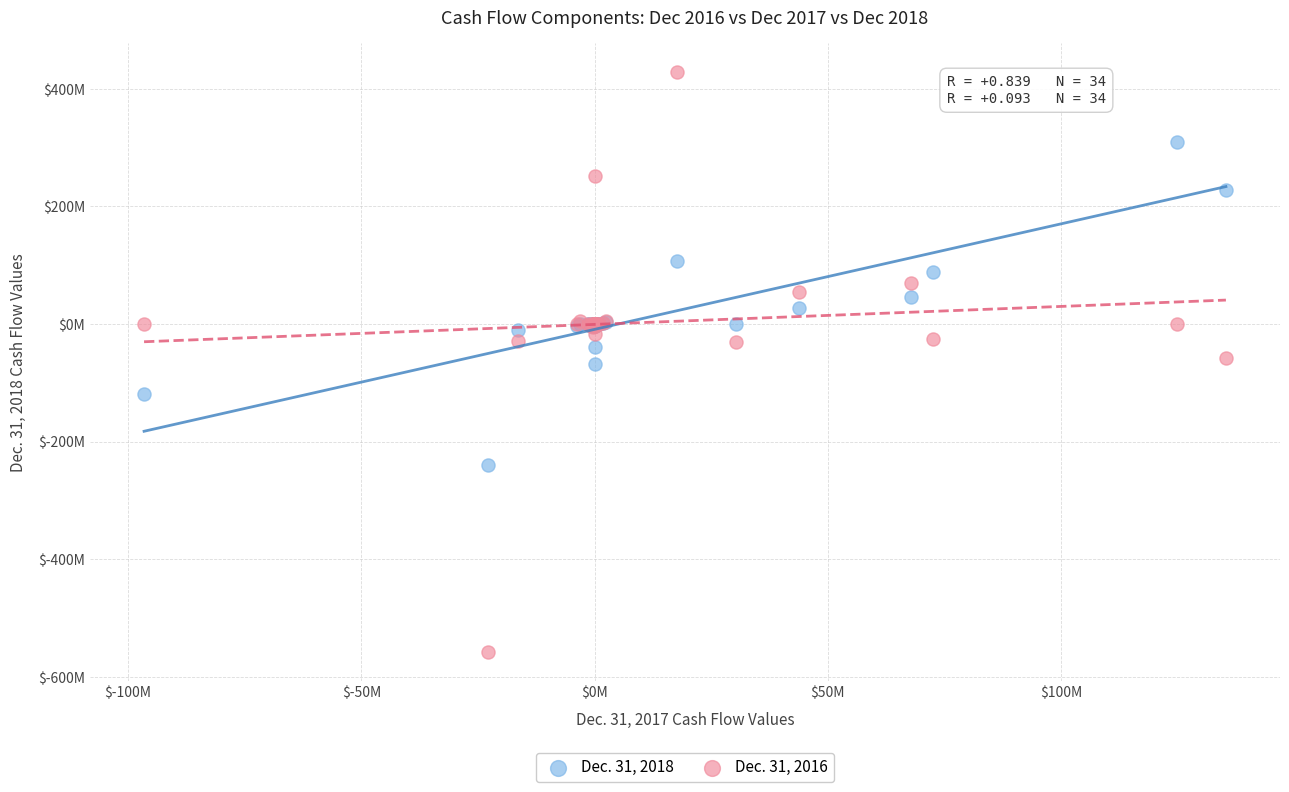

What are all the series names shown in the legend?

Dec. 31, 2018, Dec. 31, 2016